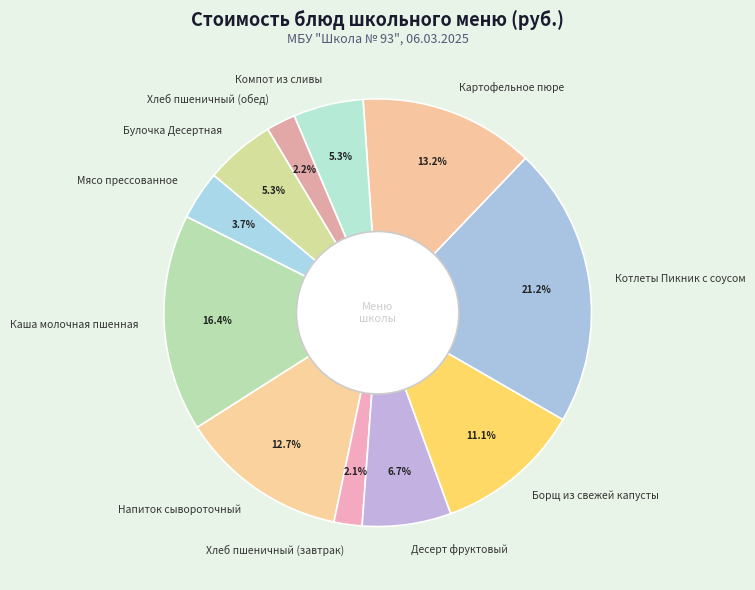

Does any single category account for the majority?

No